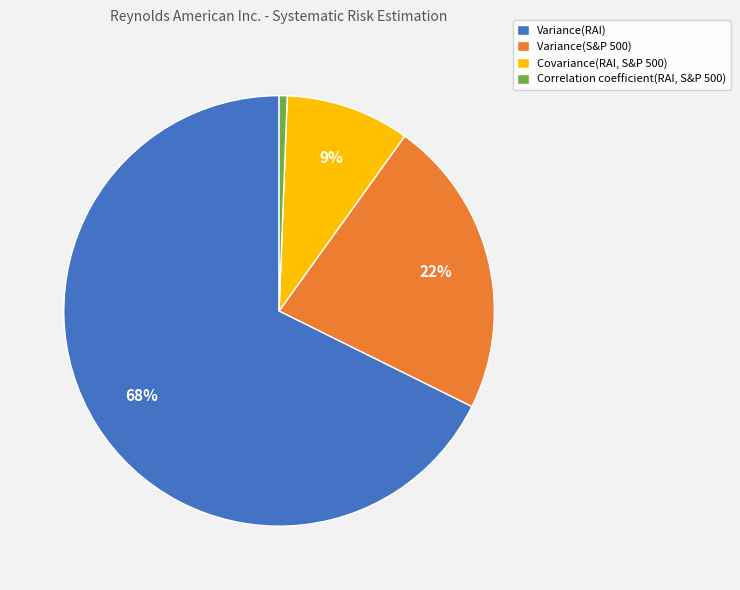

Does any single category account for the majority?

Yes